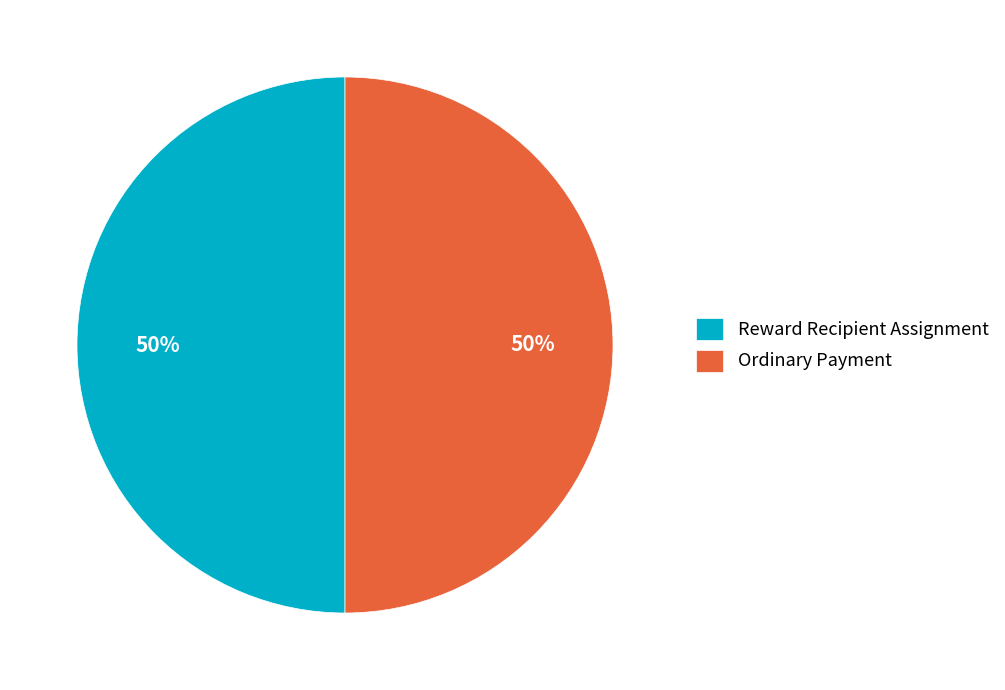

Is the sum of Ordinary Payment and Reward Recipient Assignment greater than half?

Yes